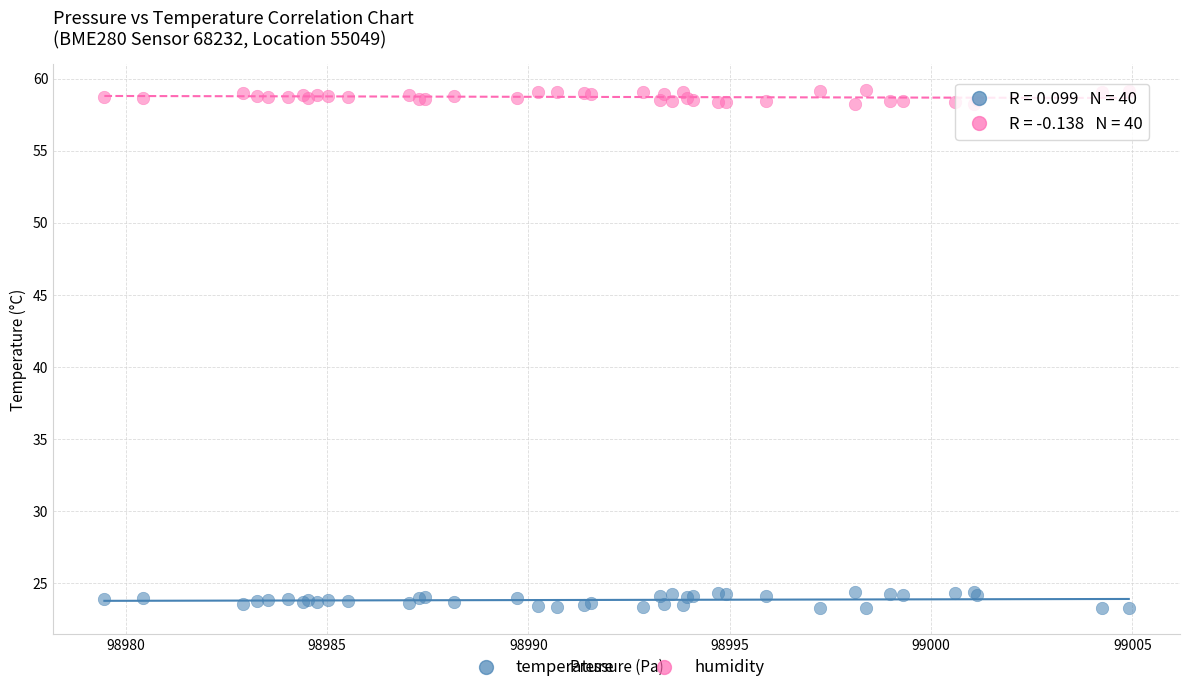

What is the X range (max minus min) for the scatter plot?

25.4